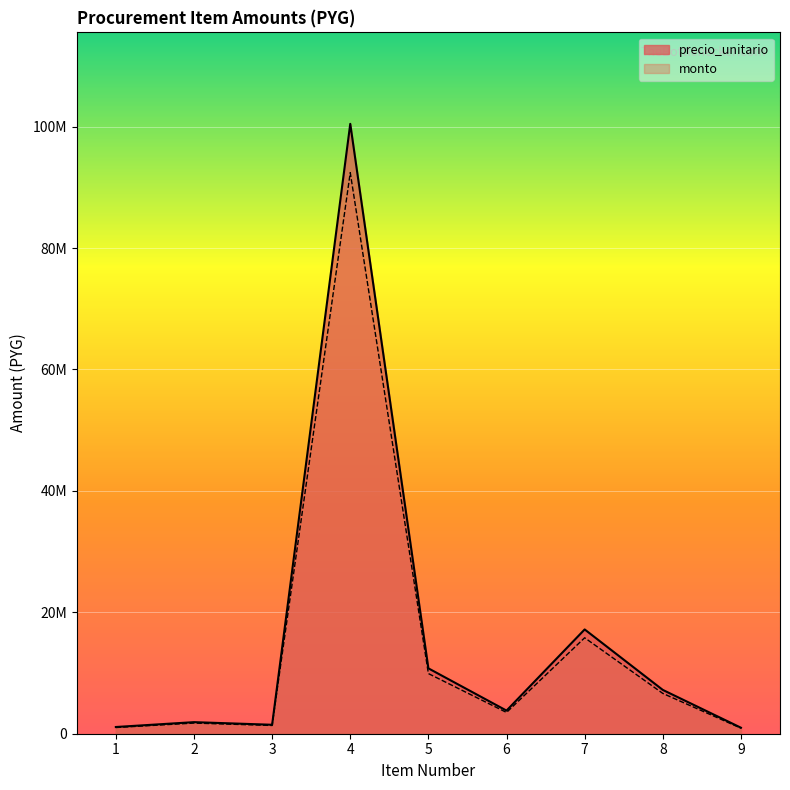

What is the value of the monto point at the 1st from the left?

1107320.0